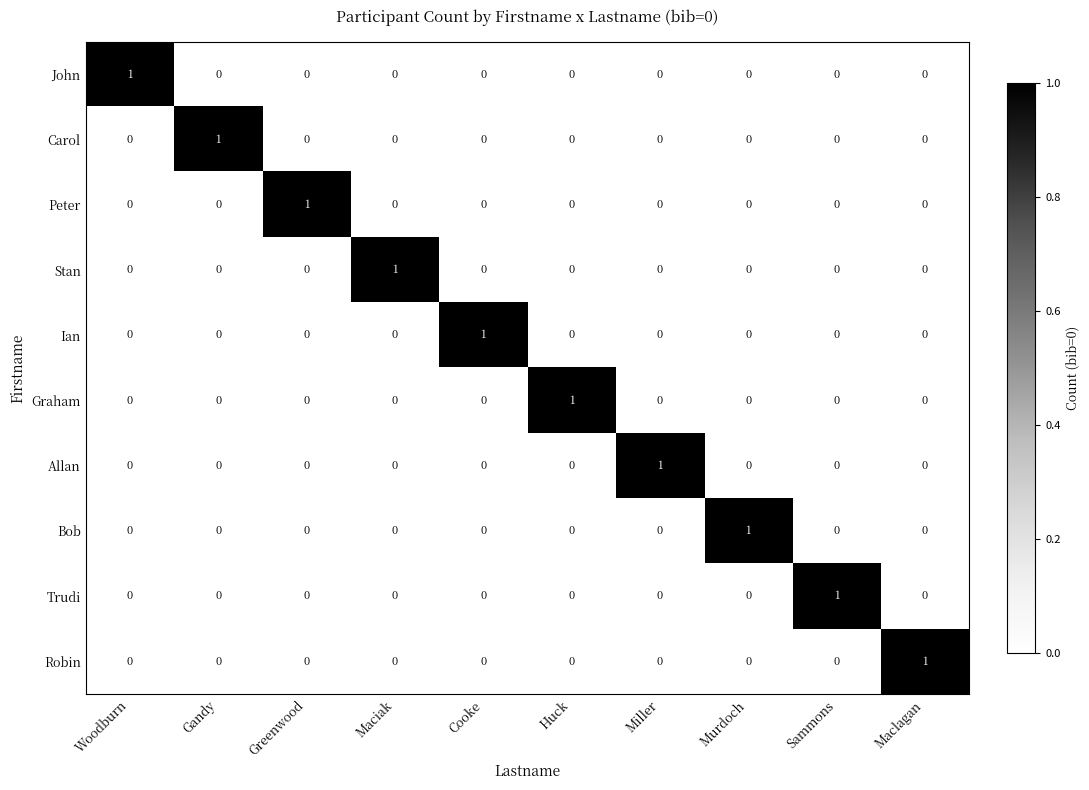

Rank the series by their maximum value, from highest to lowest.

John, Carol, Peter, Stan, Ian, Graham, Allan, Bob, Trudi, Robin